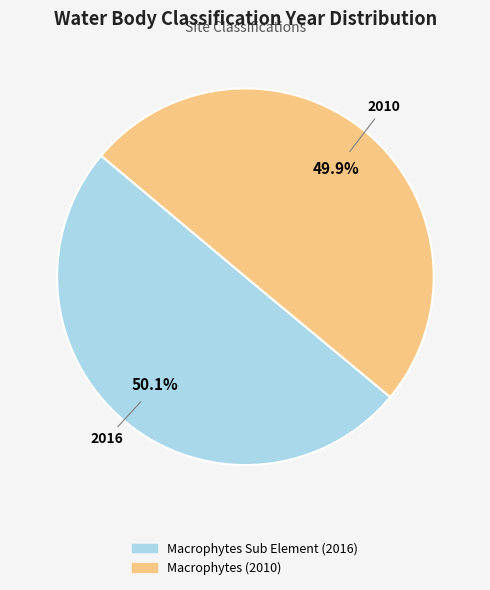

How many slices are in this pie chart?

2